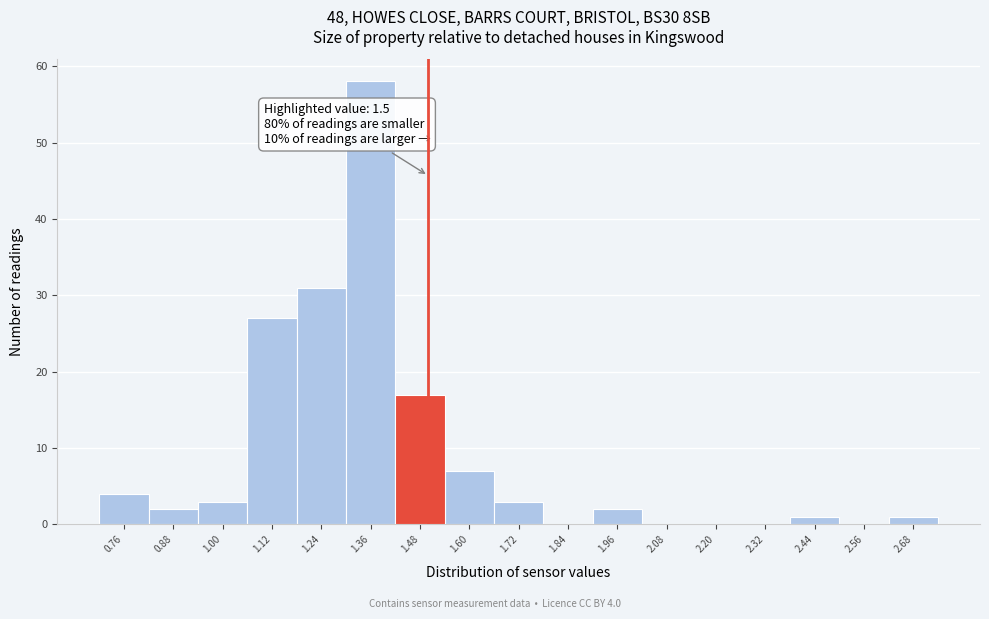

Over which range of the x-axis is the bar tallest?

1.30 to 1.42